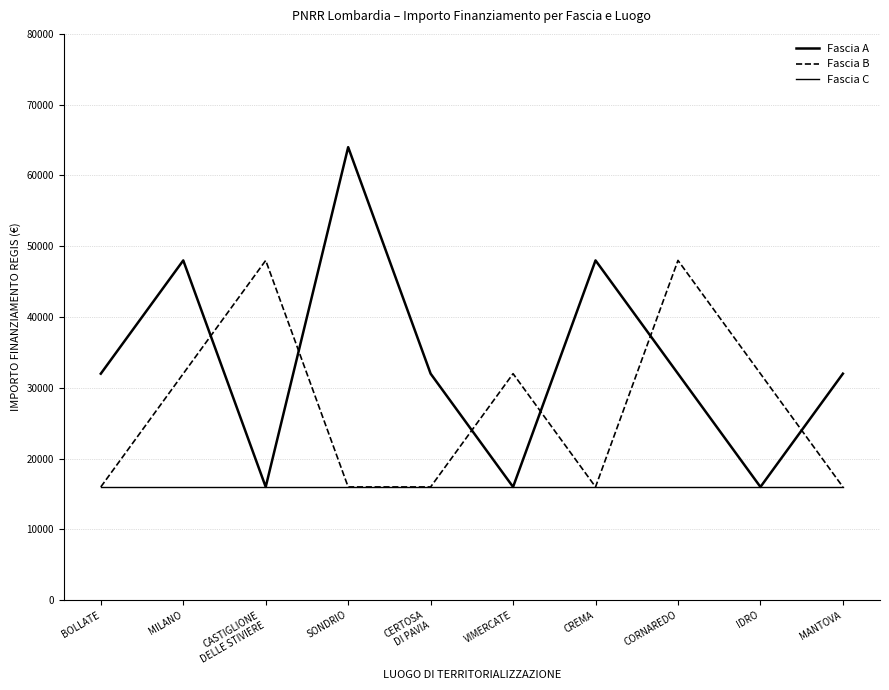

At which label is Fascia A closest to 40000?

BOLLATE